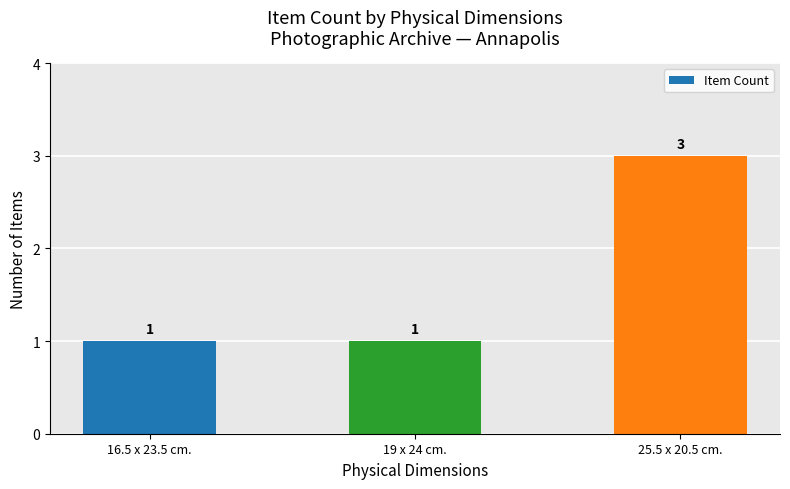

What is the difference between the maximum and second lowest values?

2